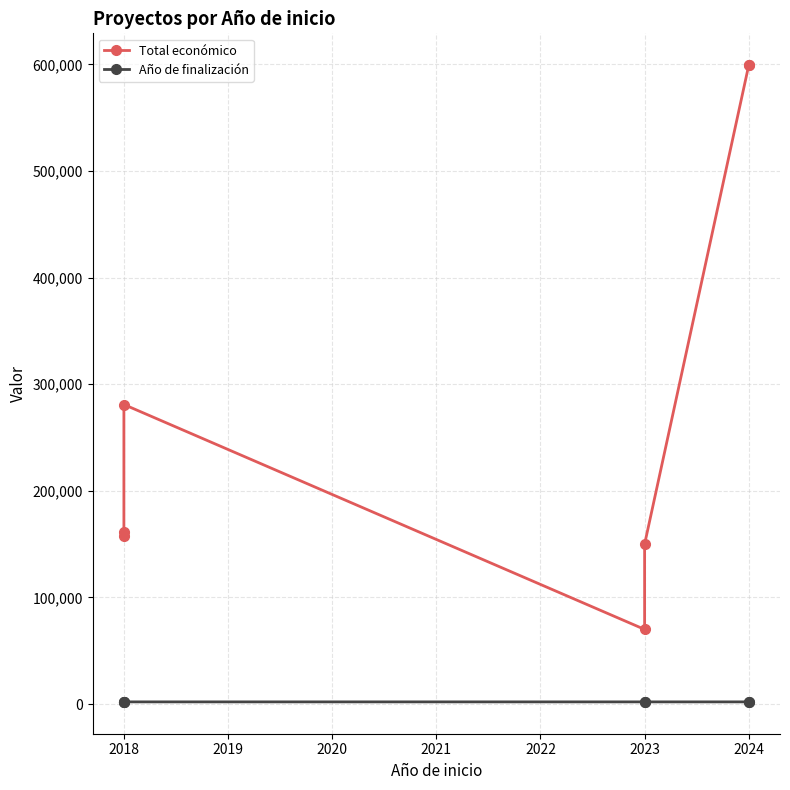

At 2024, list the series in order from largest to smallest.

Total económico, Año de finalización